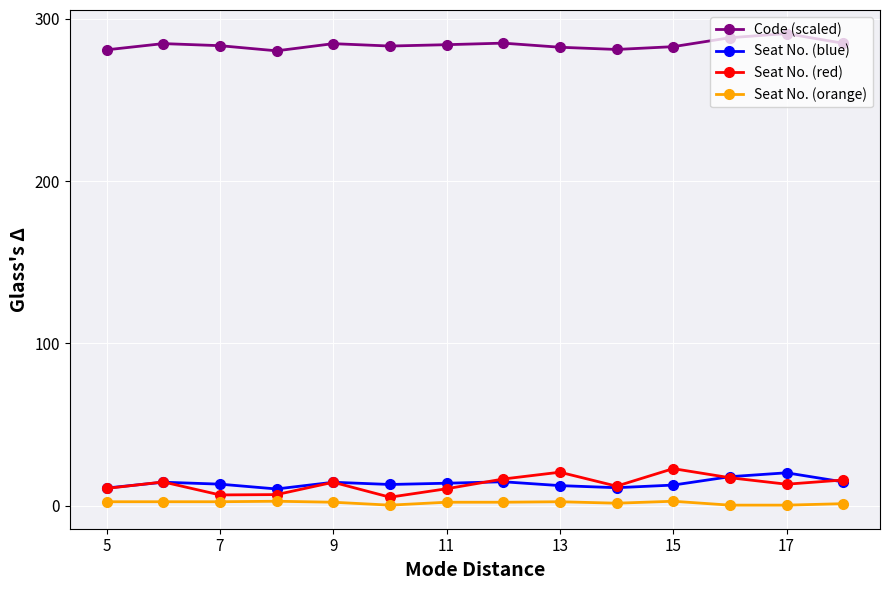

How many lines are shown in the chart?

4